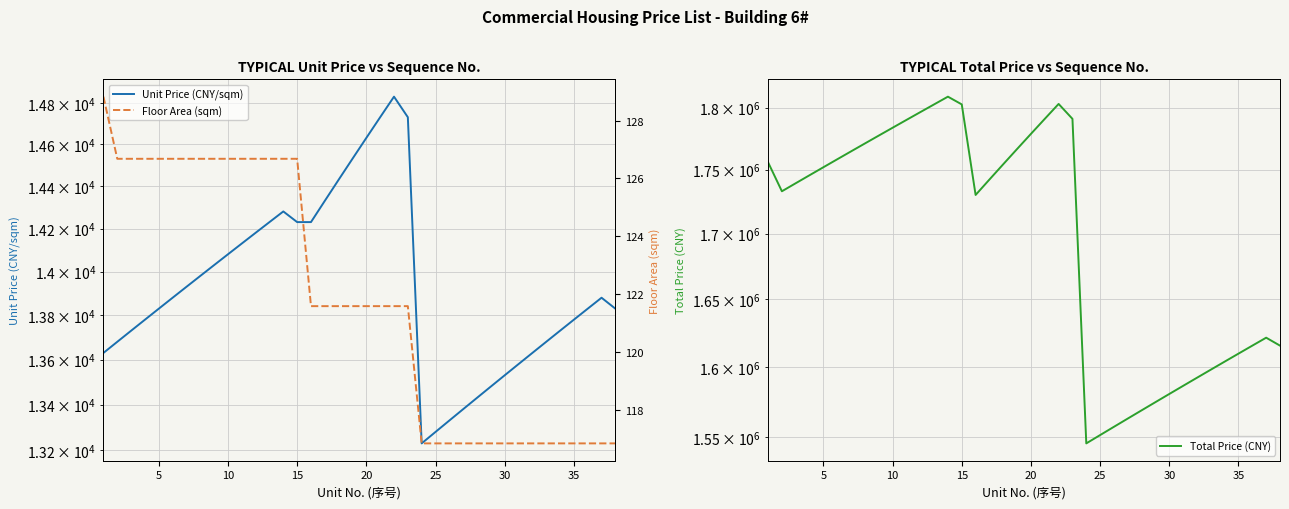

Which series has the largest total across all categories?

Total Price (CNY)